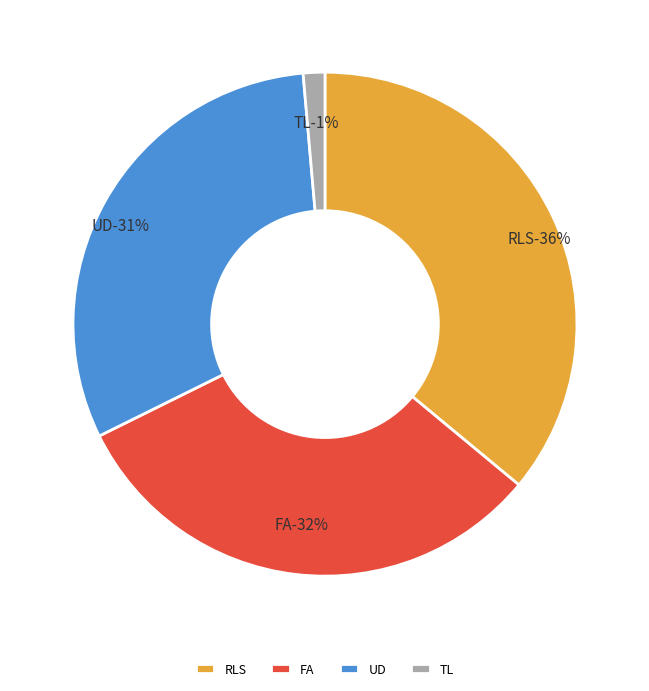

To the nearest percent, what percentage of the pie is TL?

1%